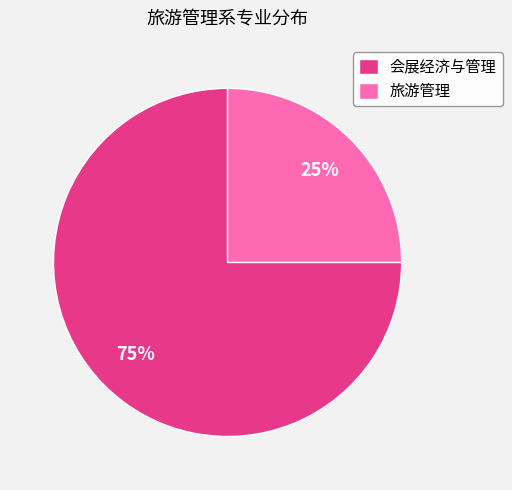

True or false: 旅游管理 accounts for 36% of the total.

False